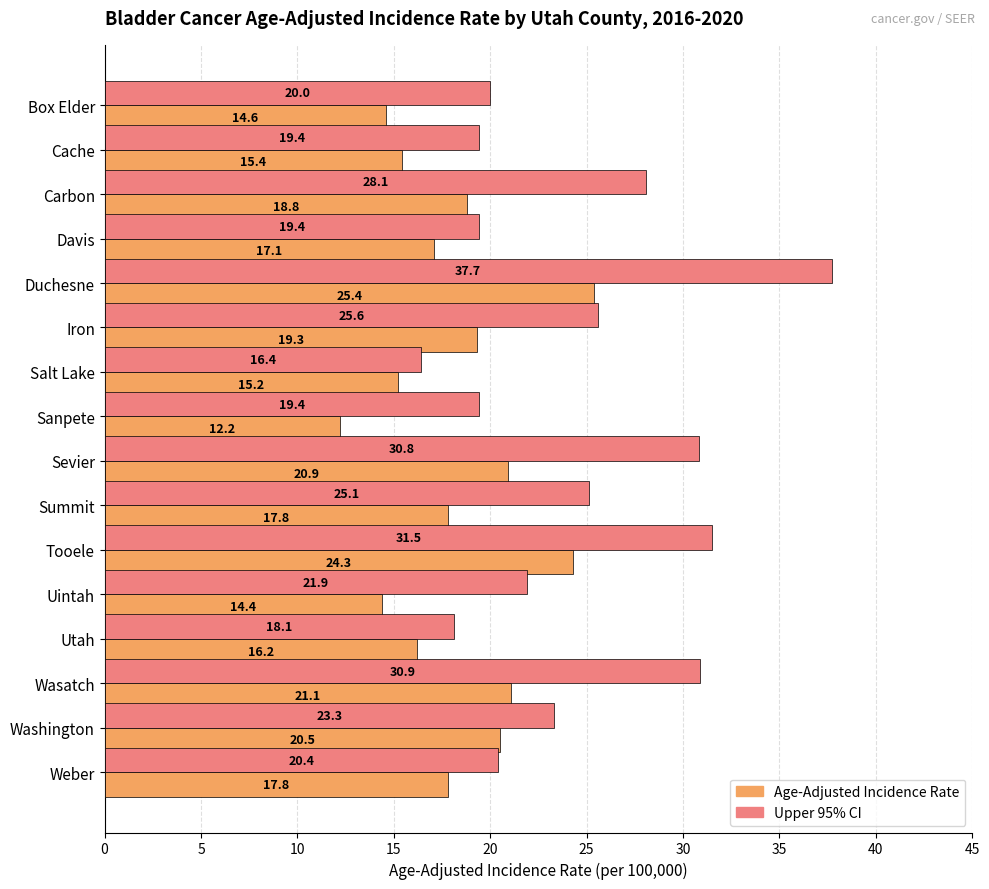

What is the approximate value of Upper 95% CI at Box Elder?

20.0